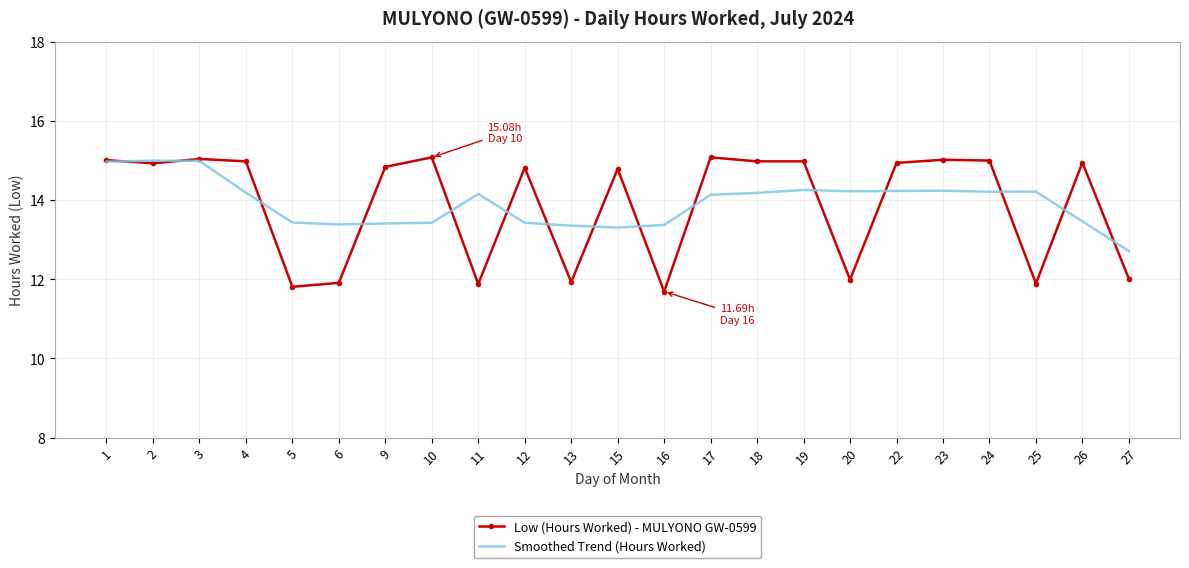

Read the Smoothed Trend (Hours Worked) value at 23.

14.2